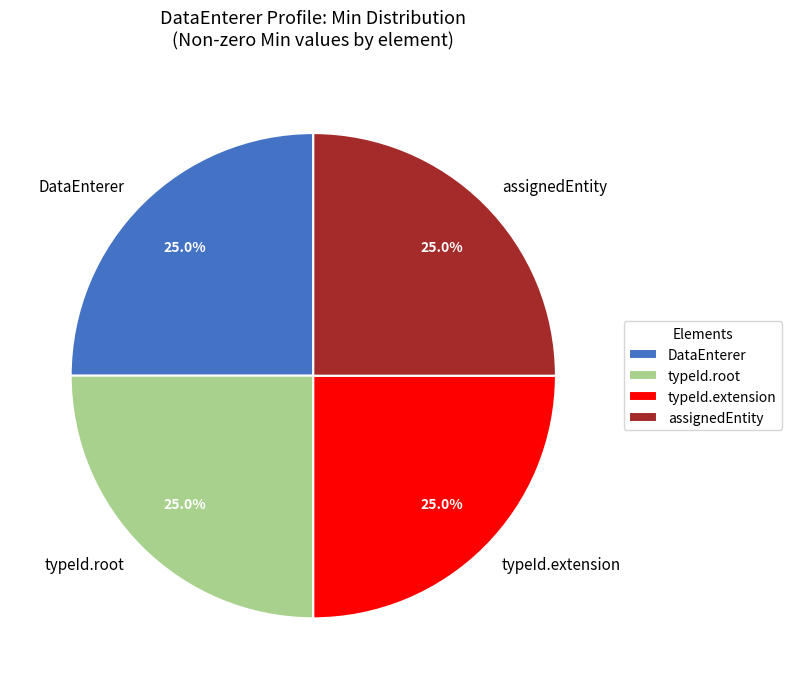

Does any single category account for the majority?

No